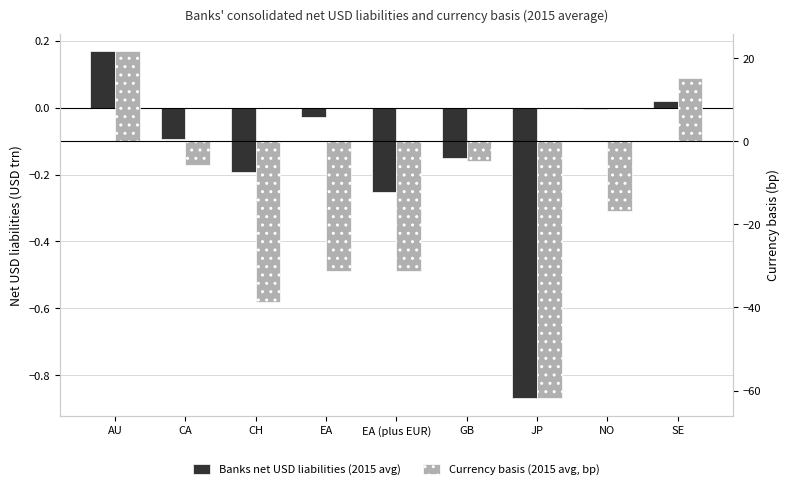

Rank the series at CH from highest to lowest value.

Banks net USD liabilities (2015 avg), Currency basis (2015 avg, bp)